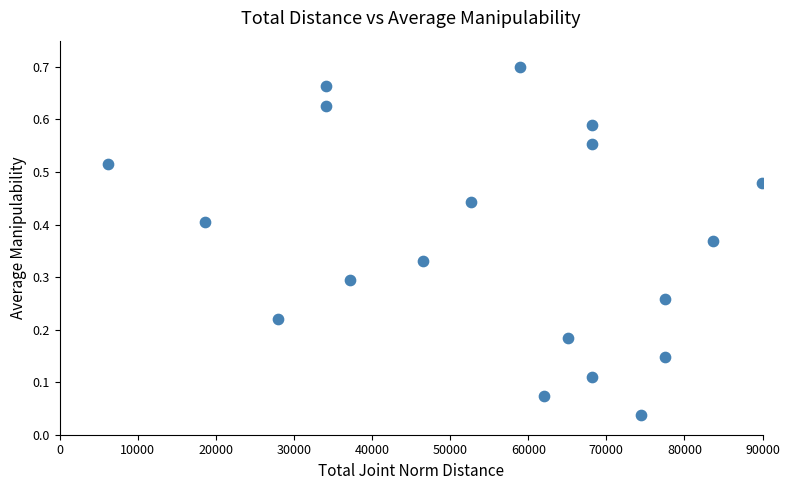

What is the range of X values (max minus min)?

83700.0